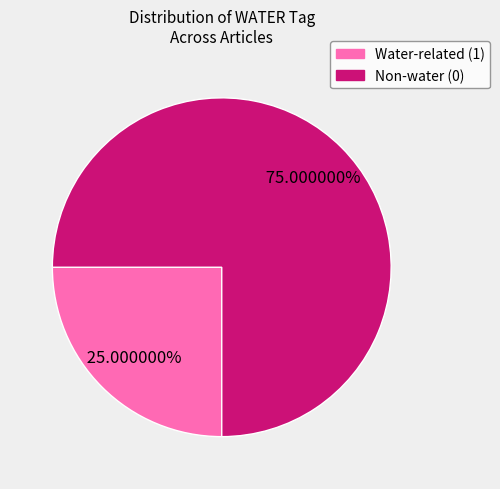

Does any single category account for the majority?

Yes